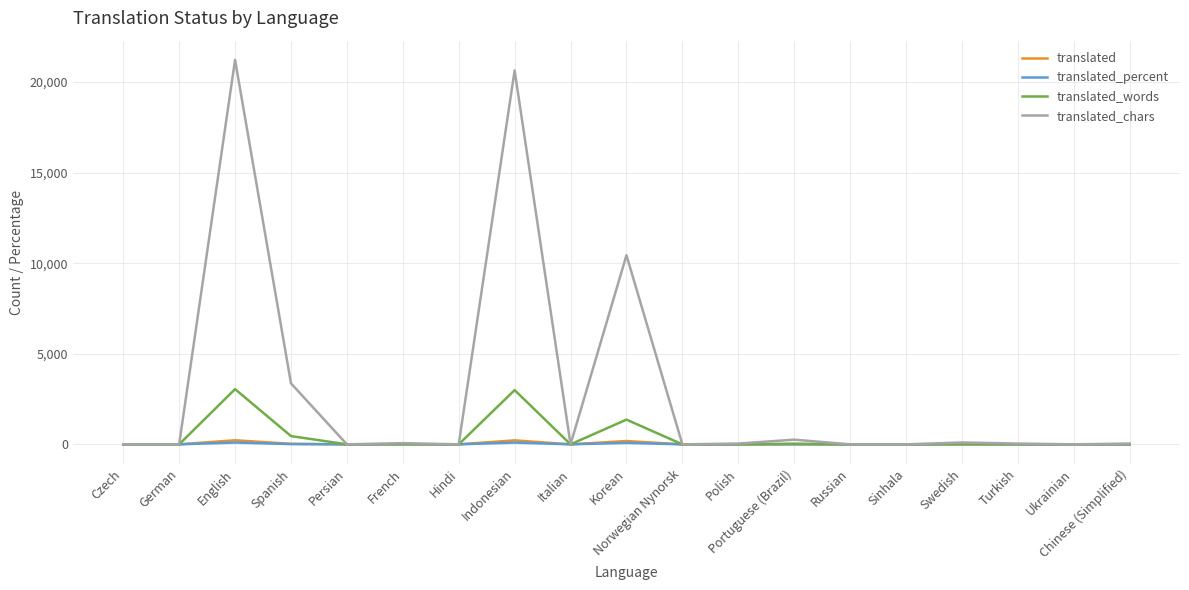

Is it true that translated_words equals 0.0 at Russian?

True